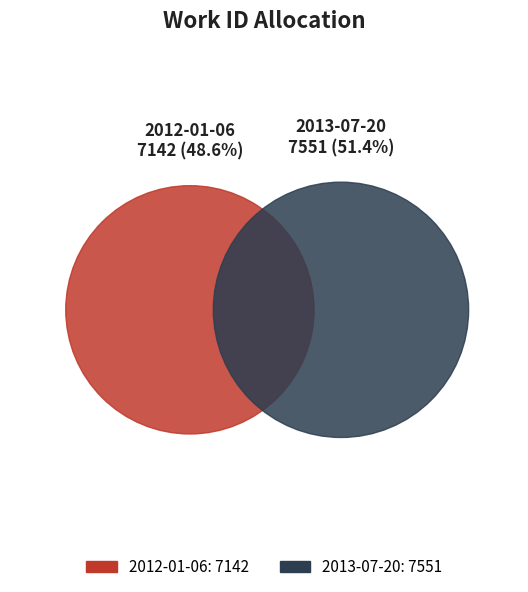

What portion of the pie excludes 2013-07-20?

48.6%